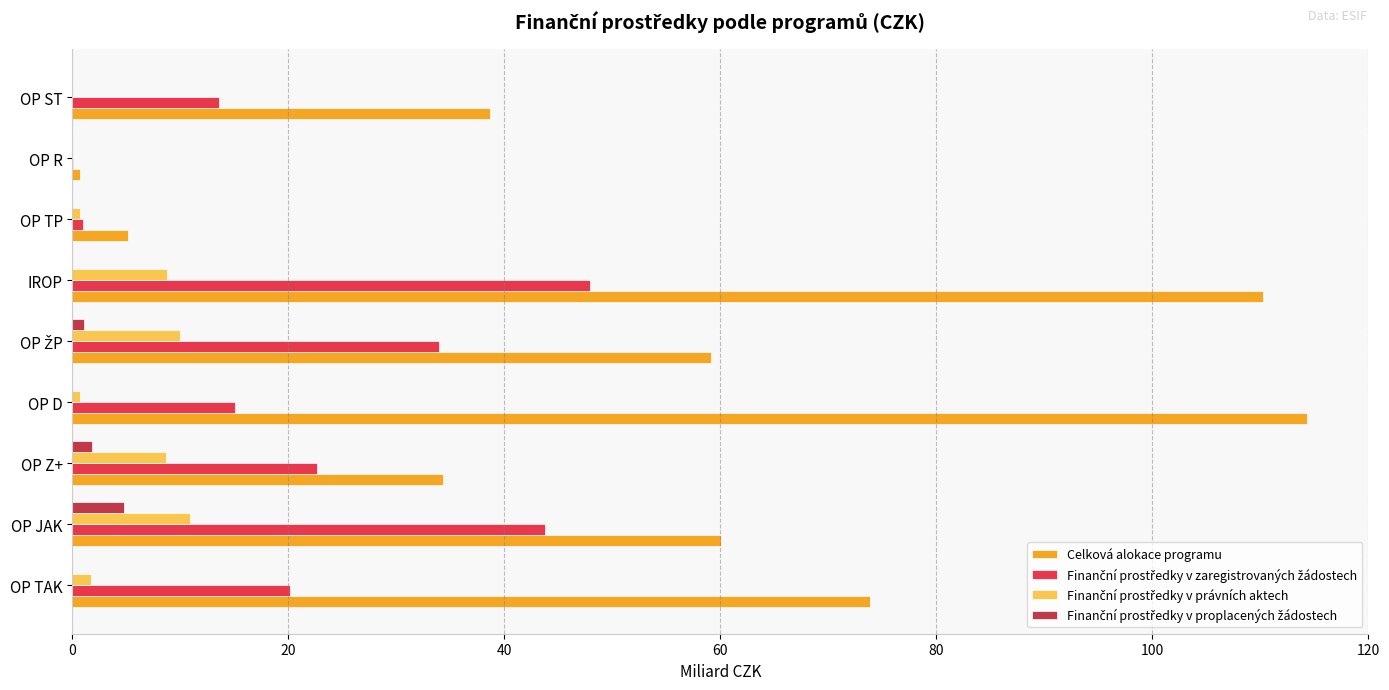

Which series has the largest total across all categories?

Celková alokace programu